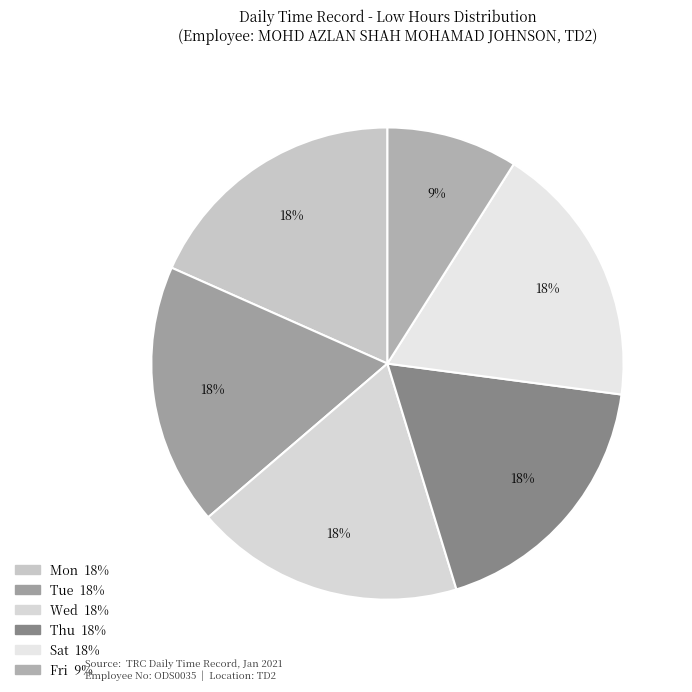

Count the number of slices in the pie.

6